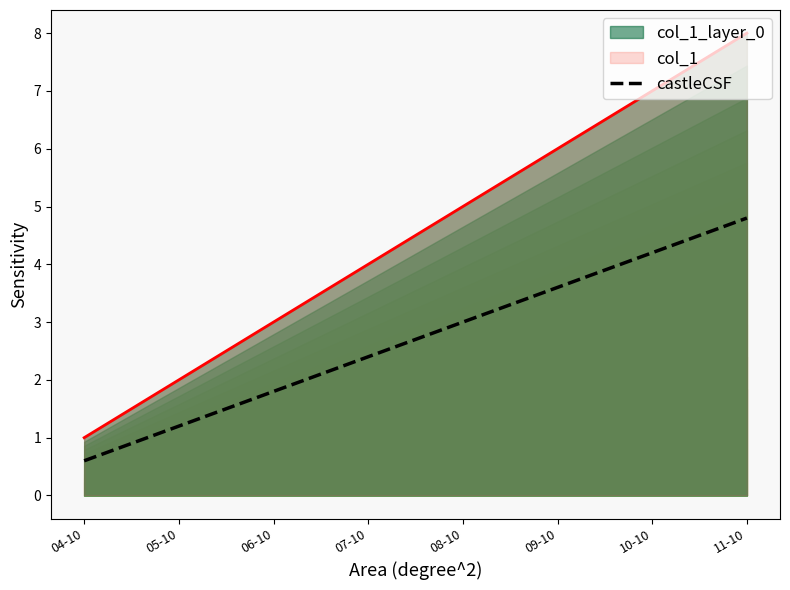

Which category has the highest value across all series?

11-10